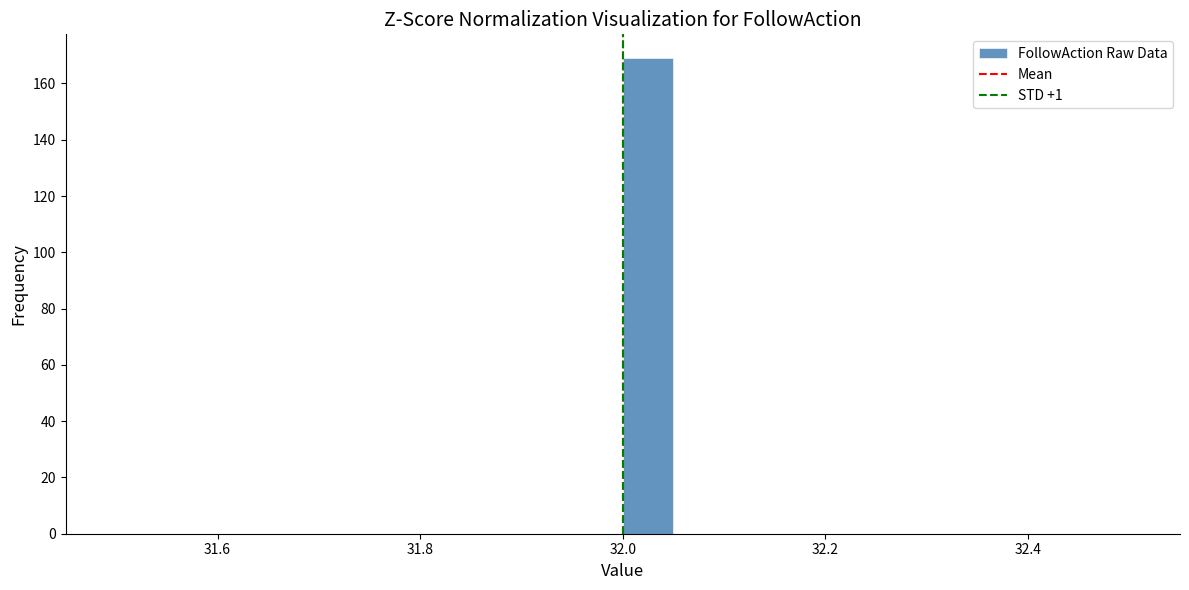

Read against the x-axis, roughly where is the centre of the tallest bar?

32.02